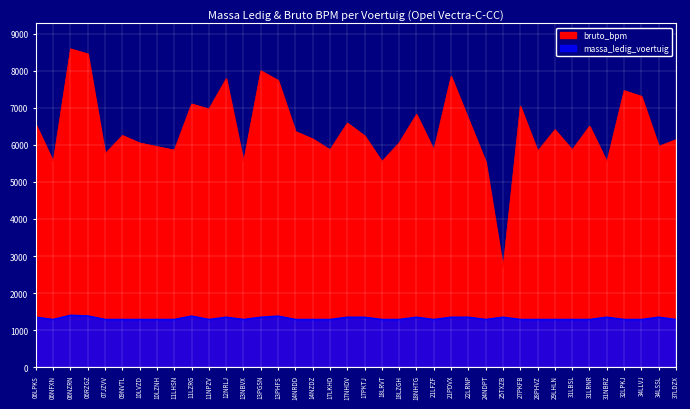

Which series has the largest total across all categories?

bruto_bpm